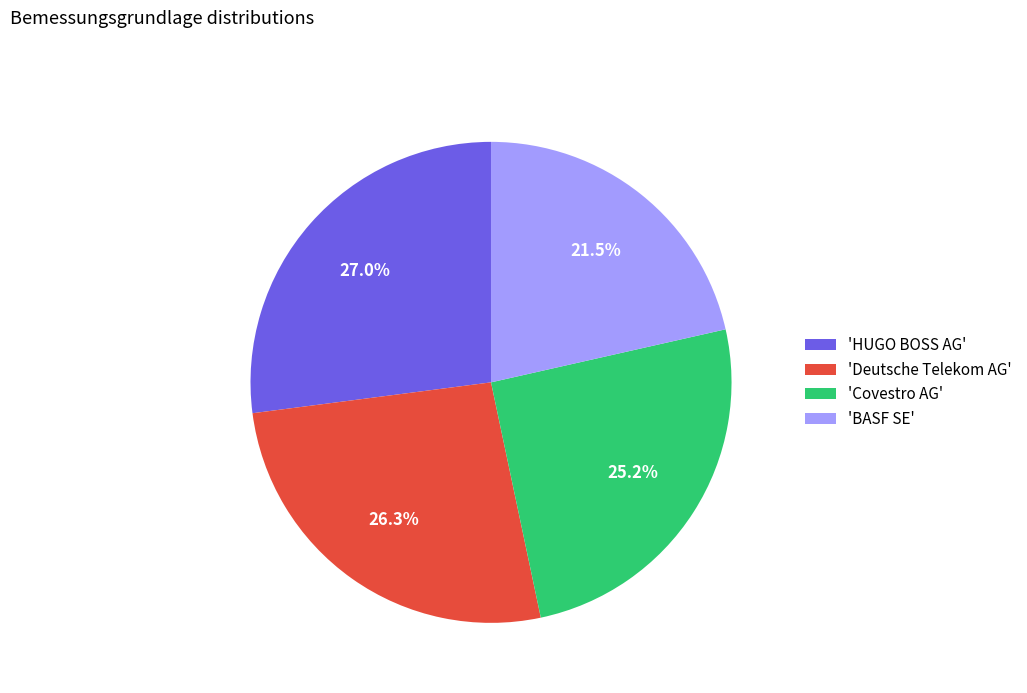

Combined, do 'Covestro AG' and 'HUGO BOSS AG' account for over 50%?

Yes